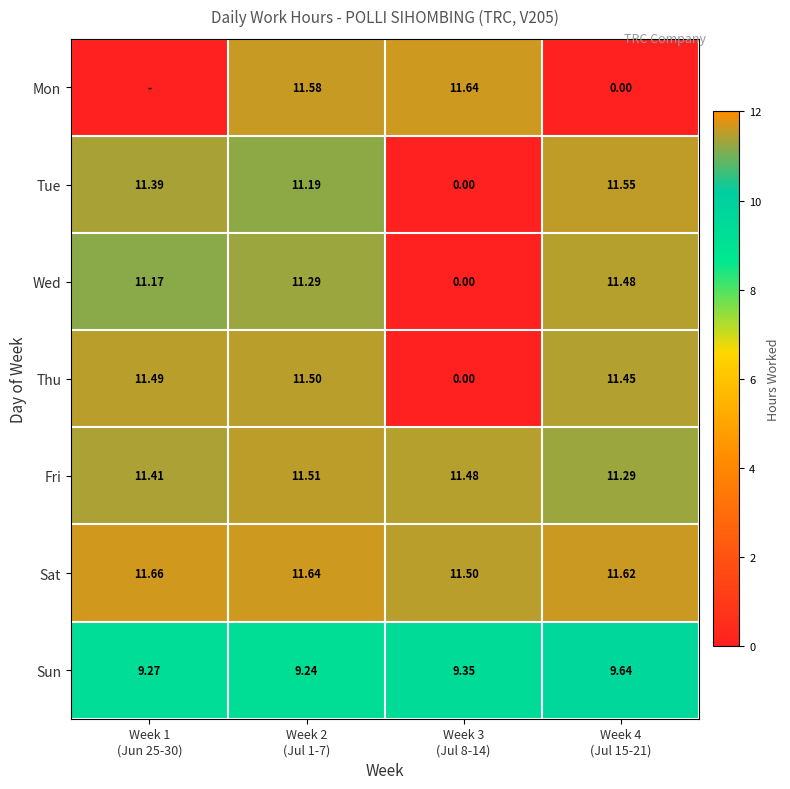

Which series has the largest range (max minus min)?

Mon